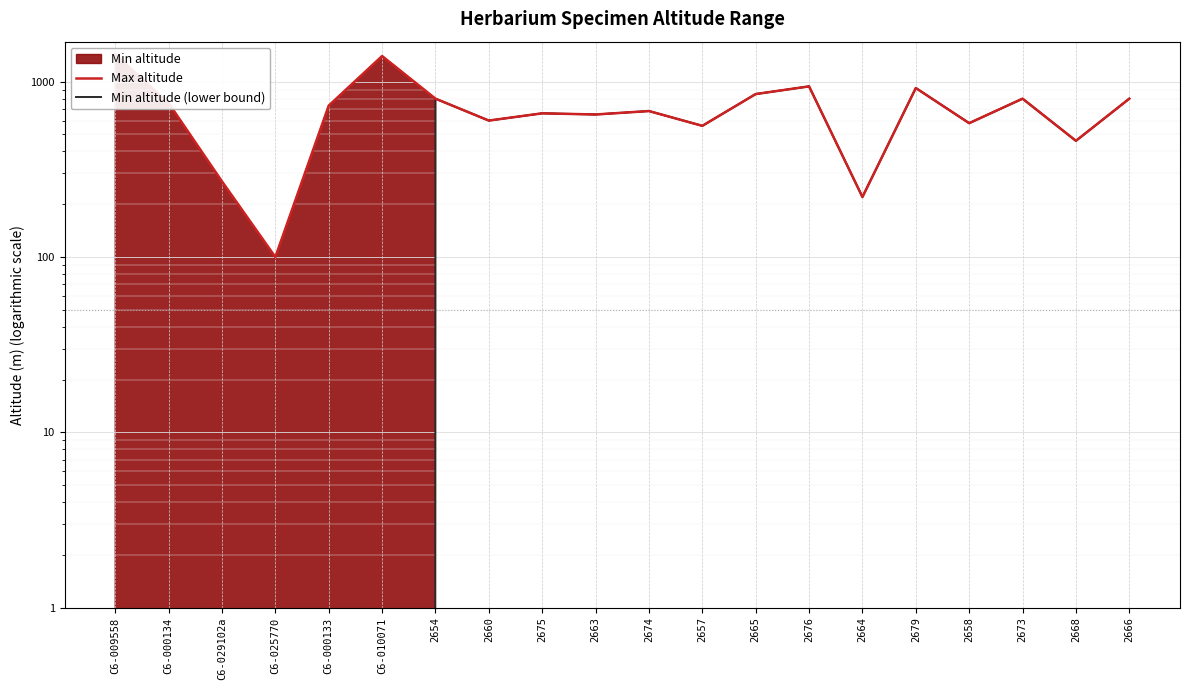

True or false: Max altitude has more than 2 interior local peaks.

True